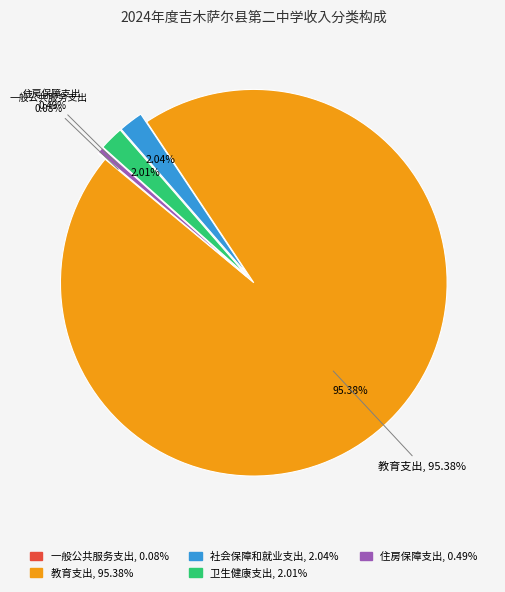

Which has a higher value, 一般公共服务支出 or 社会保障和就业支出?

社会保障和就业支出